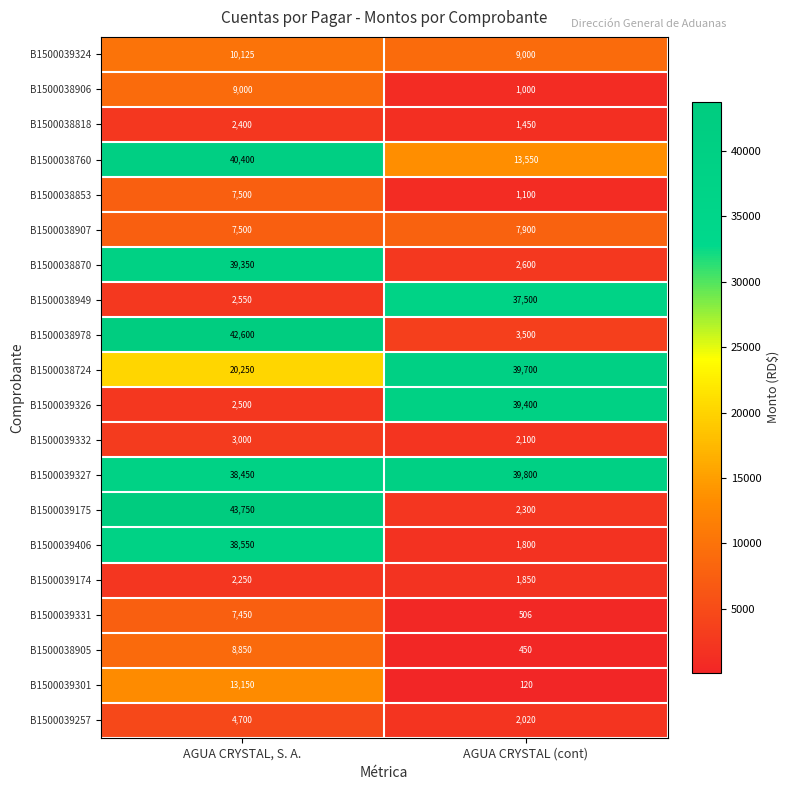

Rank the categories by B1500039174 value from lowest to highest.

AGUA CRYSTAL (cont), AGUA CRYSTAL, S. A.